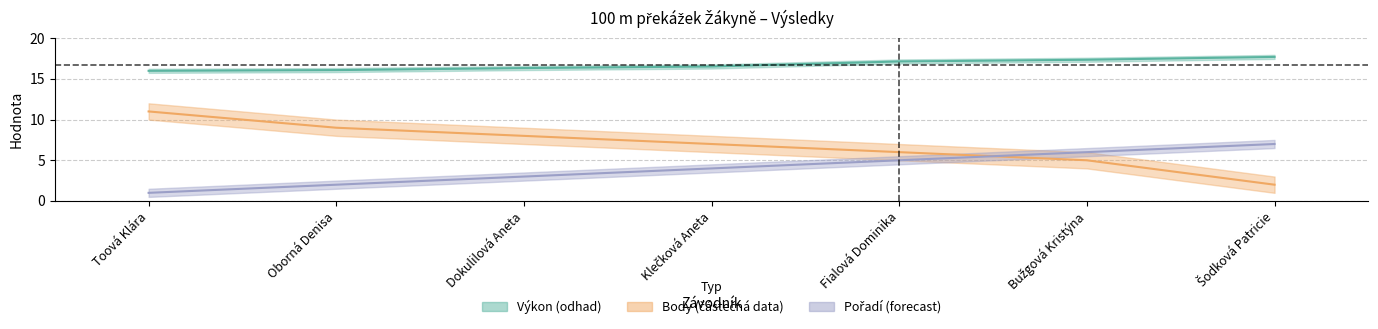

Which series has the largest range (max minus min)?

Body